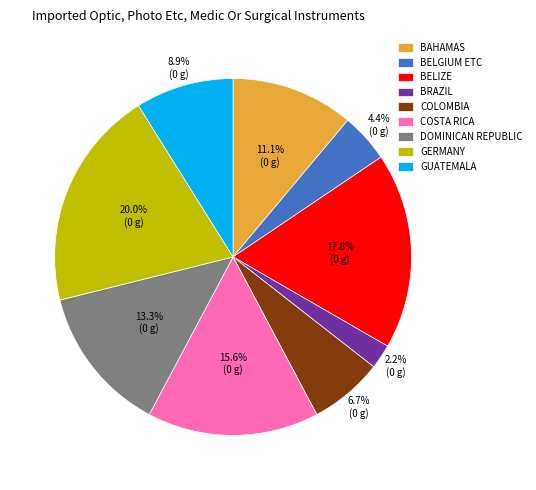

How many slices are in this pie chart?

9